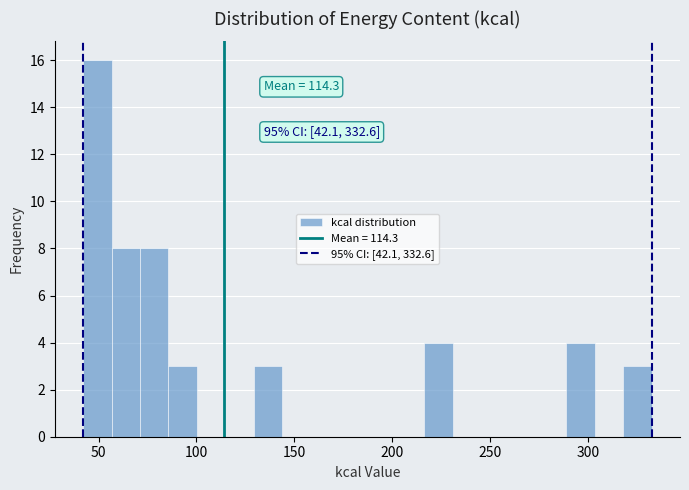

Read against the x-axis, roughly where is the centre of the tallest bar?

50